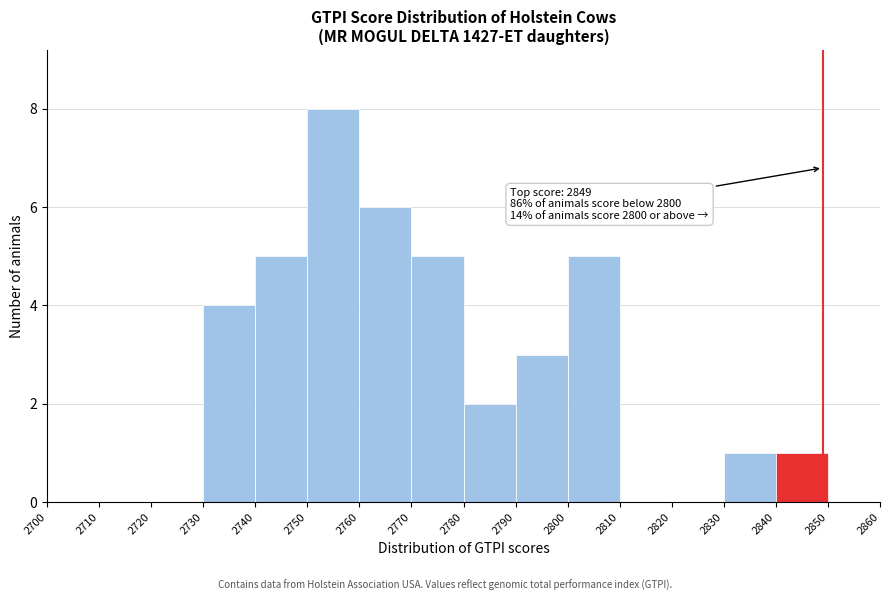

Over which range of the x-axis is the bar tallest?

2750 to 2760